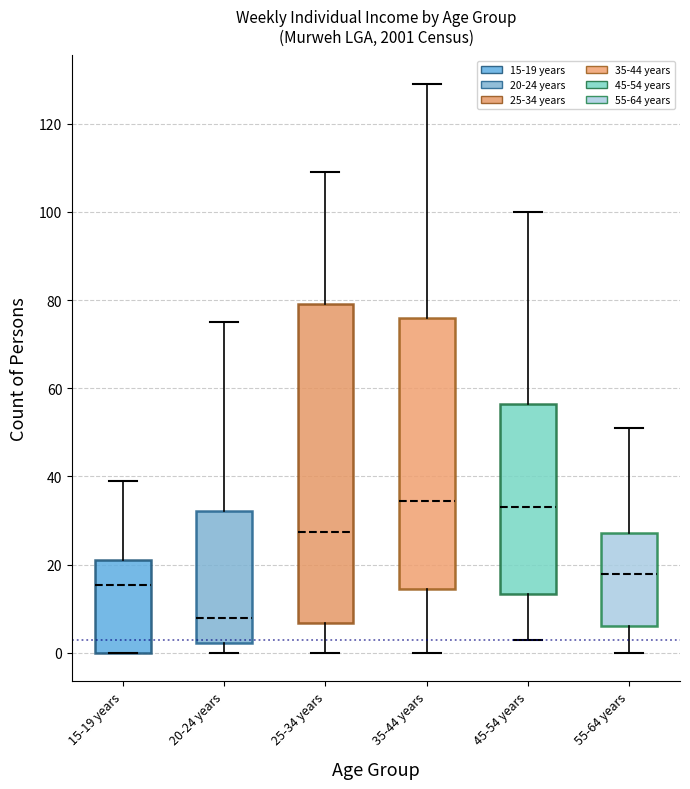

Reading left to right, read every box against the y-axis: the position of its median line, the range the box covers, and the ends of its whiskers. The values are not printed on the chart, so give them approximately, as read against the axis.

15-19 years: median 16, box 0 to 22, whiskers 0 to 40
20-24 years: median 8, box 2 to 32, whiskers 0 to 76
25-34 years: median 28, box 6 to 80, whiskers 0 to 110
35-44 years: median 34, box 14 to 76, whiskers 0 to 130
45-54 years: median 34, box 14 to 56, whiskers 4 to 100
55-64 years: median 18, box 6 to 28, whiskers 0 to 52